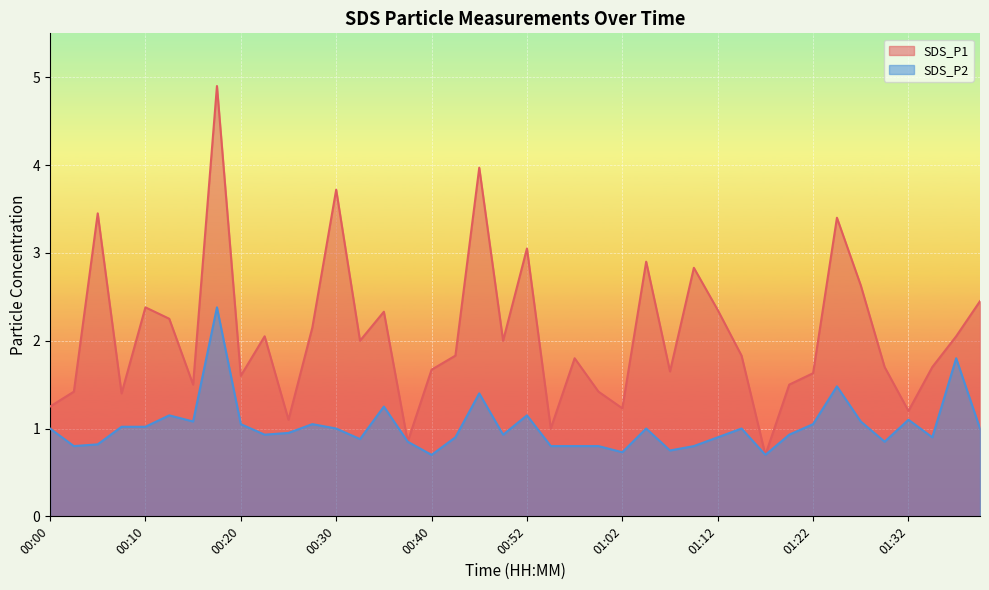

True or false: SDS_P2 has more than 2 points higher than both neighbors.

True